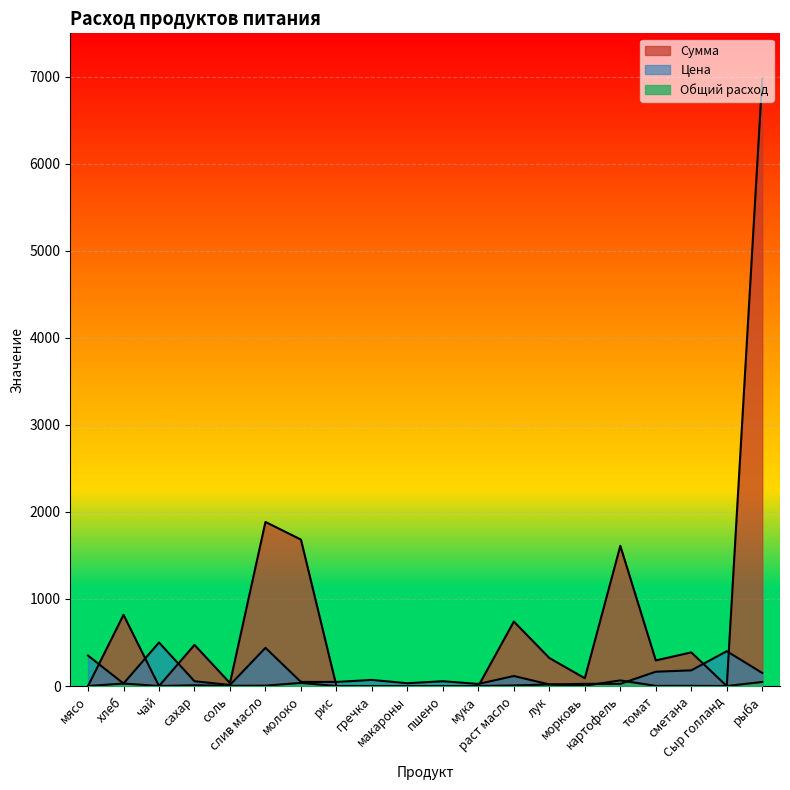

What is the label of the 20th point from the left?

рыба